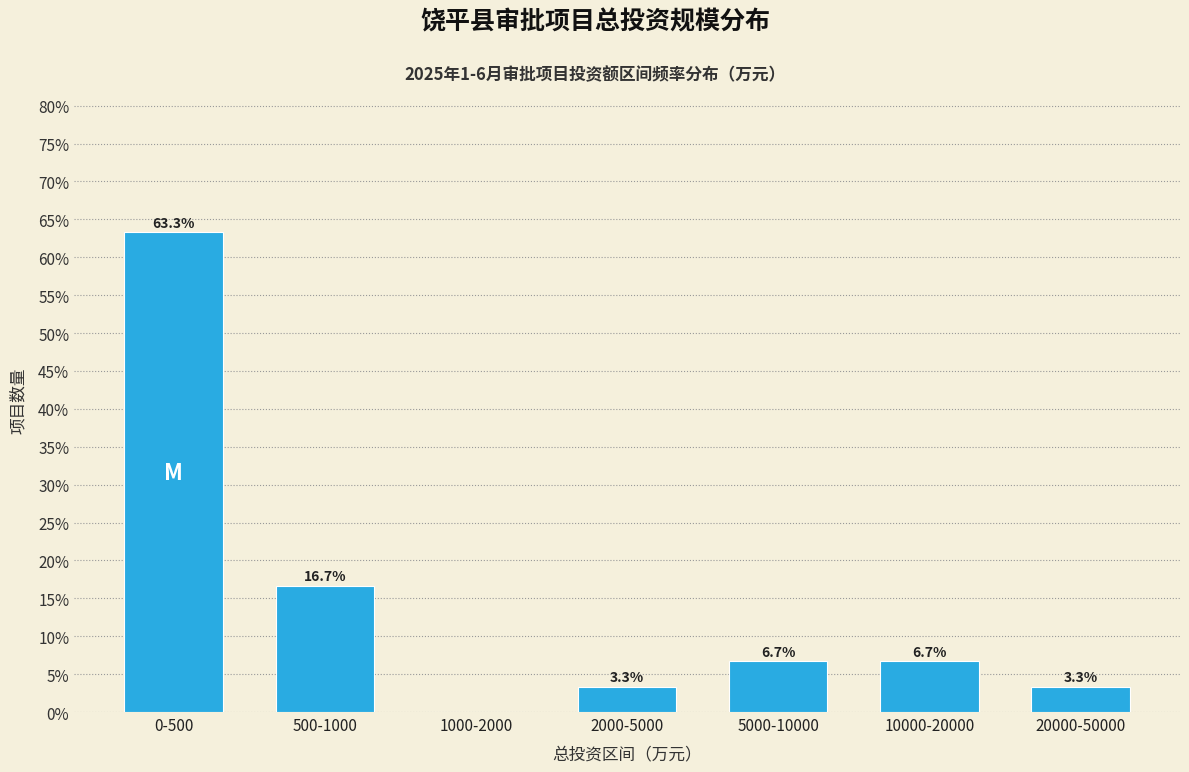

Reading left to right, list all the values displayed in this chart.

0-500=63.3	500-1000=16.7	1000-2000=0.0	2000-5000=3.3	5000-10000=6.7	10000-20000=6.7	20000-50000=3.3